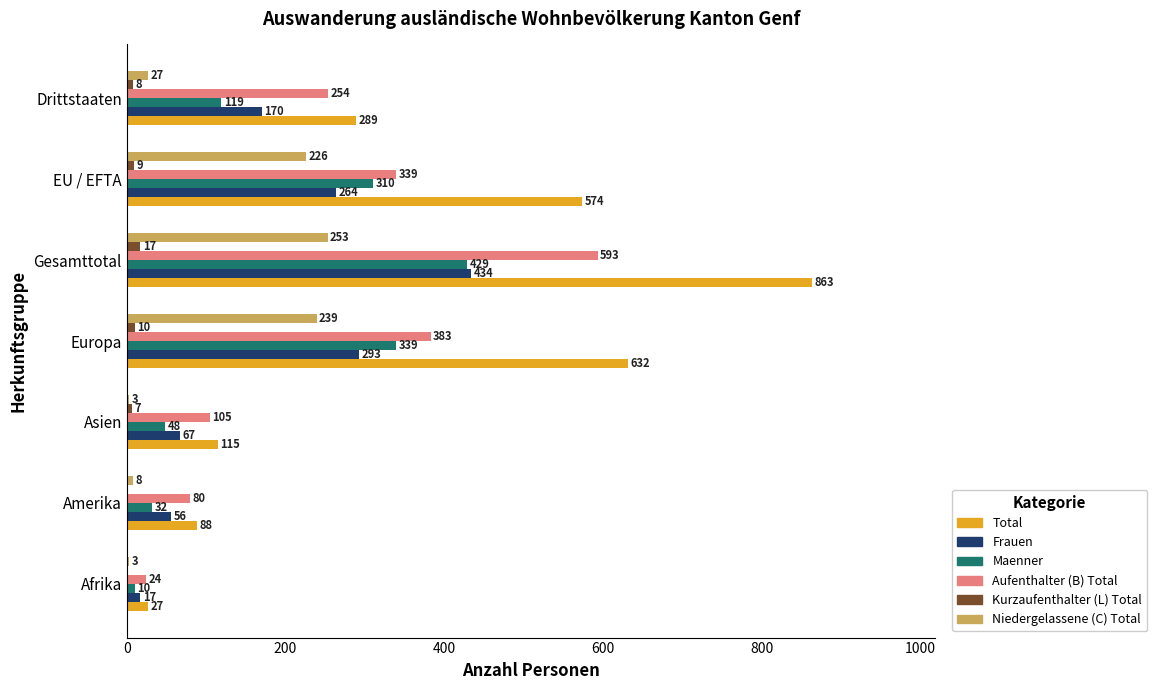

Which series changed the most between Amerika and Europa?

Total